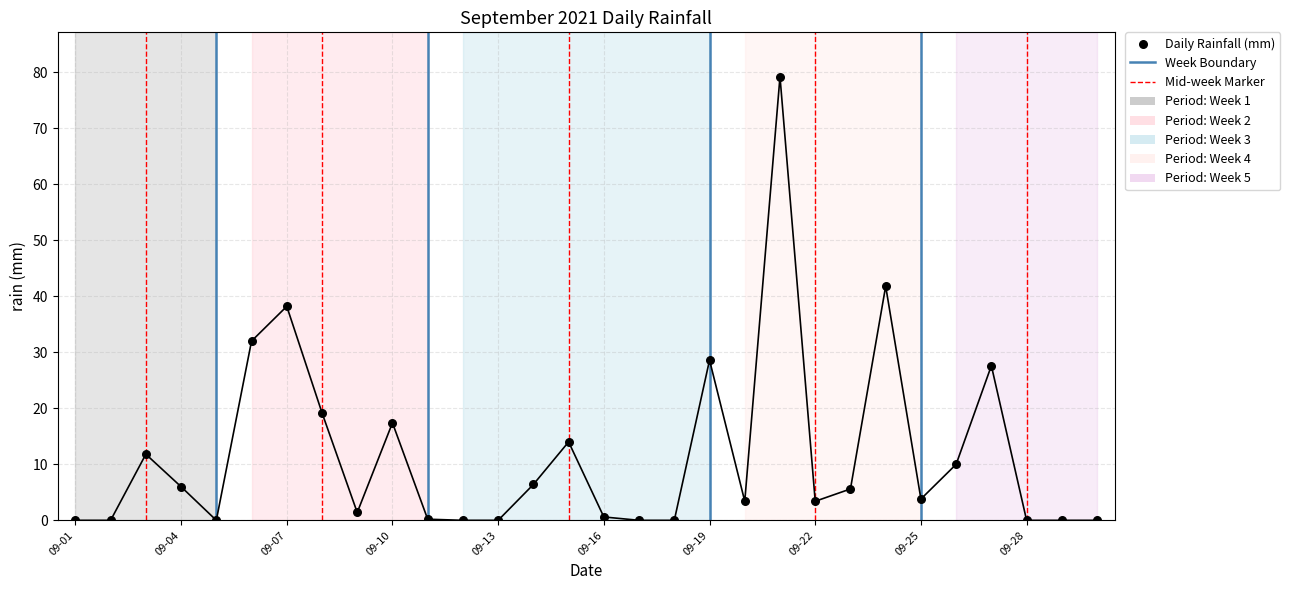

What is the range of Y values (max minus min)?

79.2